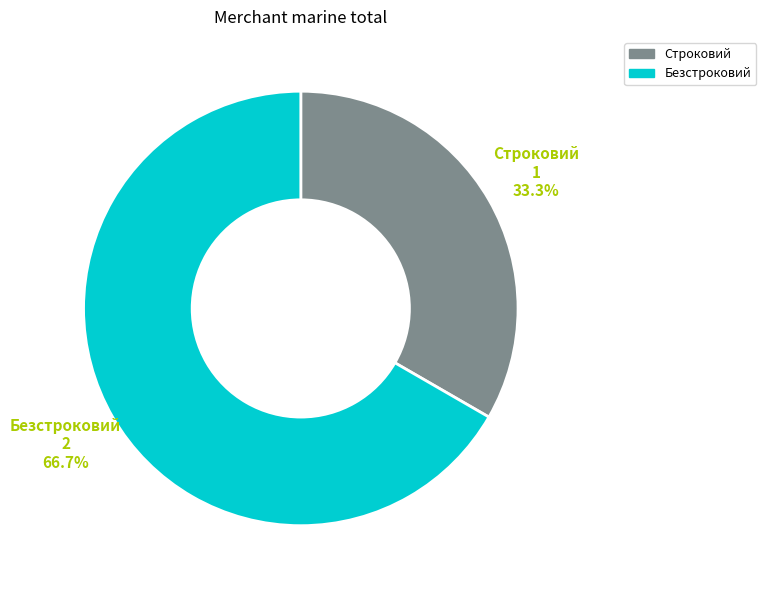

Does Безстроковий account for over 50% of the chart?

Yes